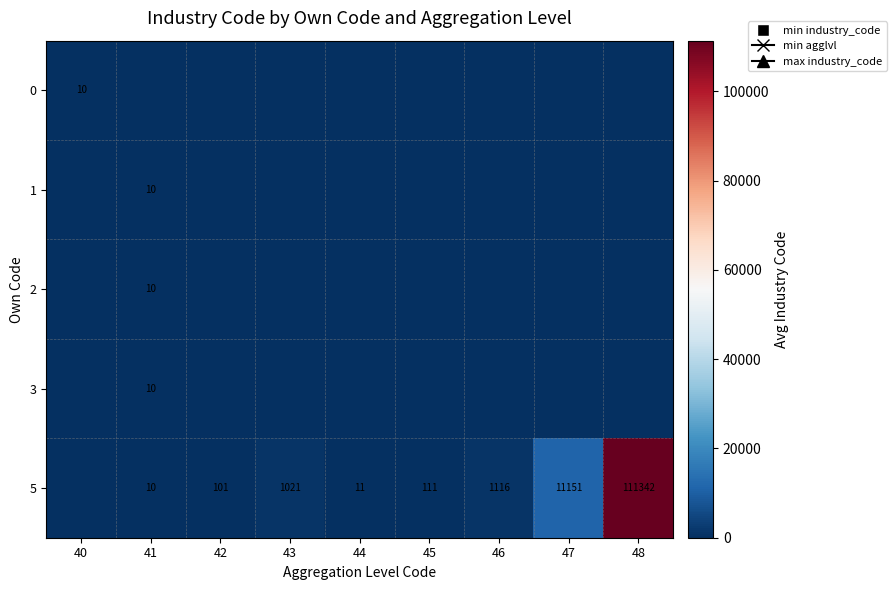

The value of 5 at 42 is 20. True or false?

False